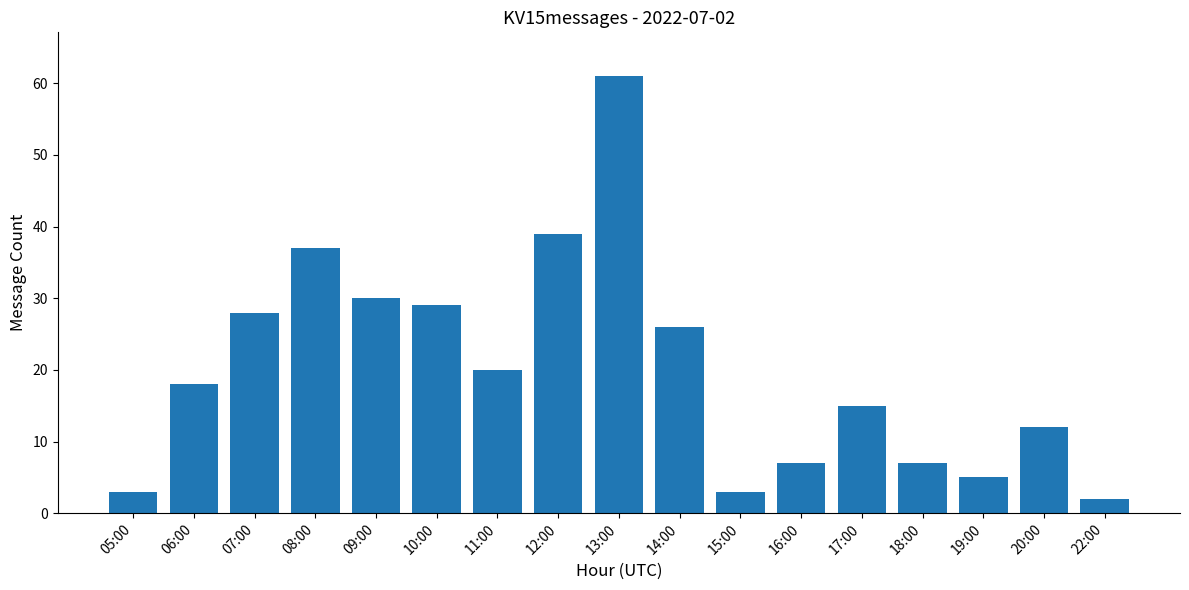

How many data points are less than 18?

8